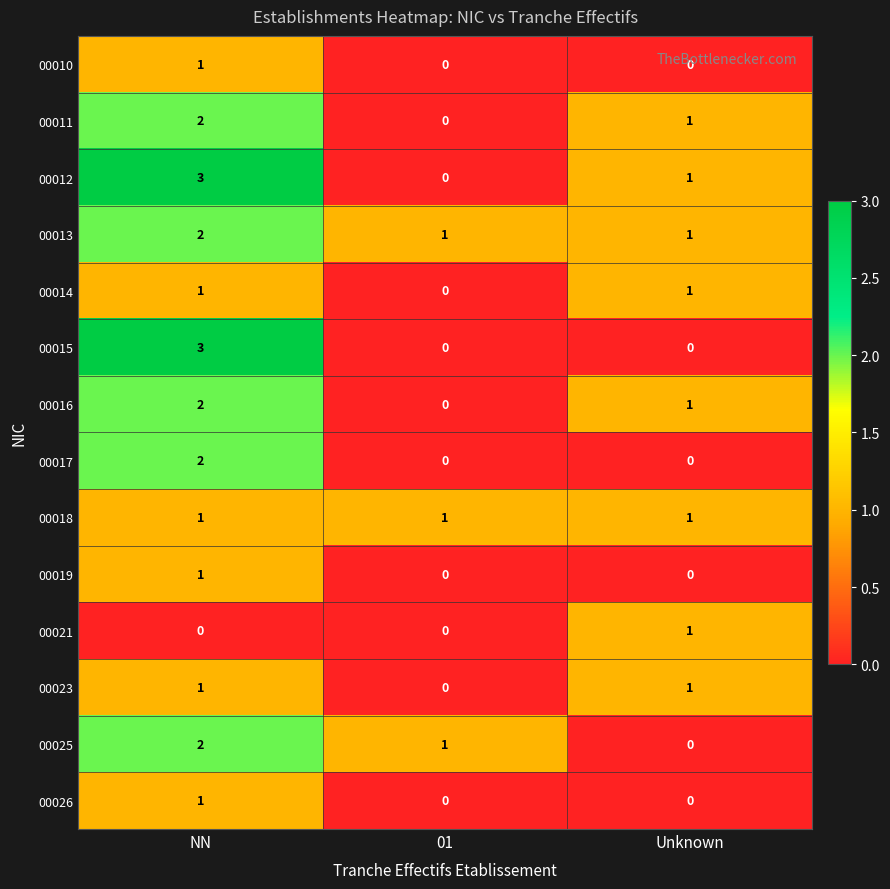

What is the difference between the 00015 values at NN and Unknown?

3